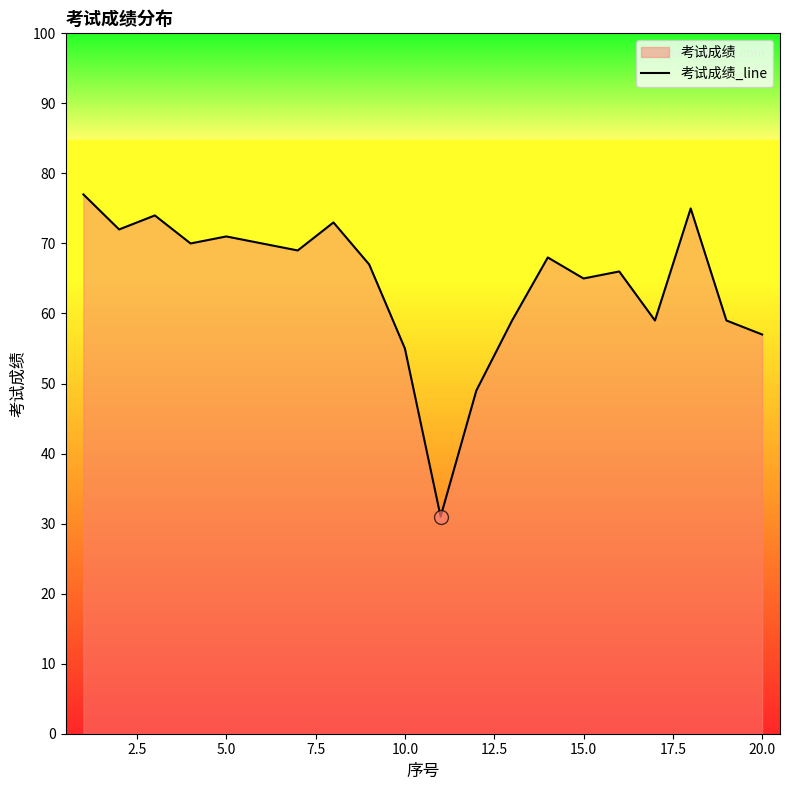

What is the difference between the maximum and minimum values?

46